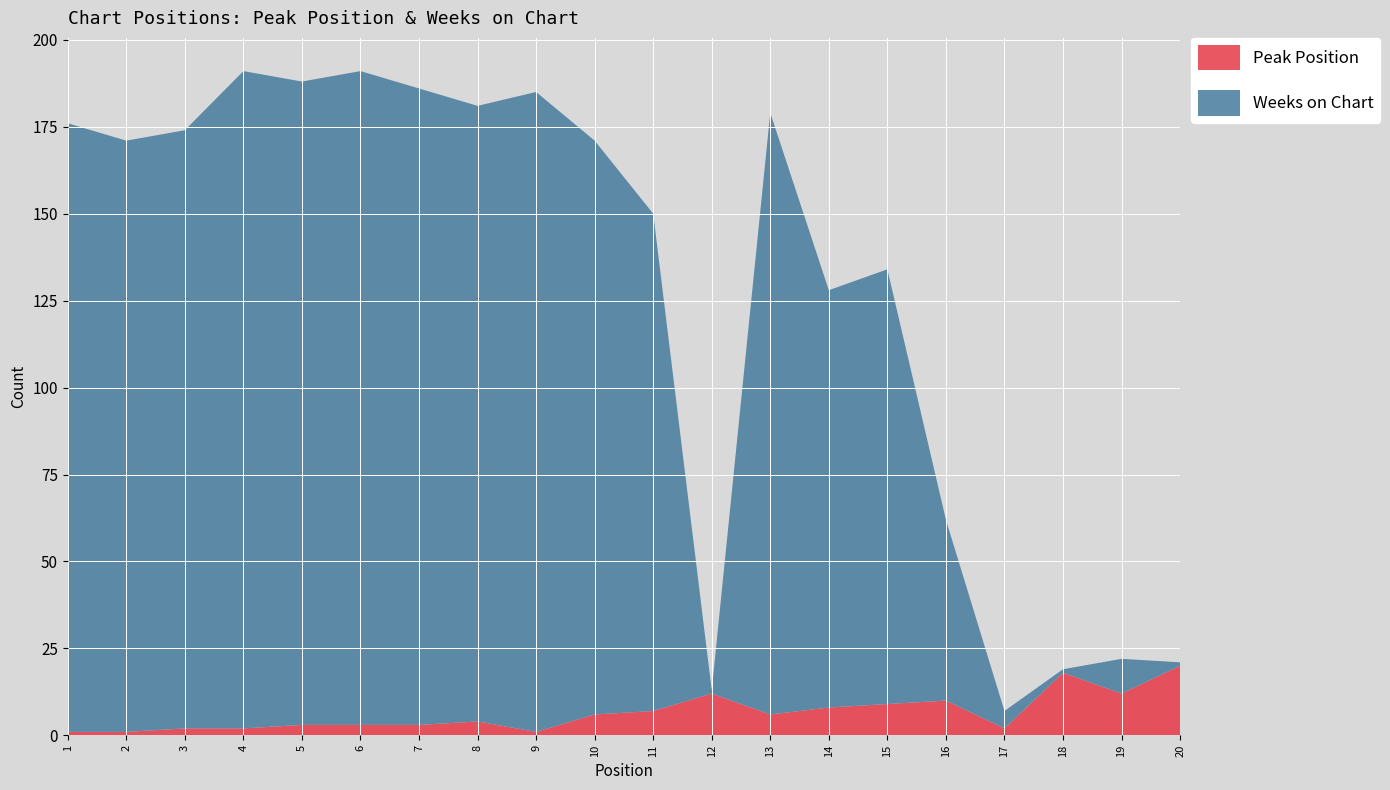

Reading left to right, what are all the values shown in this chart?

Peak Position: 1=1	2=1	3=2	4=2	5=3	6=3	7=3	8=4	9=1	10=6	11=7	12=12	13=6	14=8	15=9	16=10	17=2	18=18	19=12	20=20
Weeks on Chart: 1=175	2=170	3=172	4=189	5=185	6=188	7=183	8=177	9=184	10=165	11=143	12=1	13=173	14=120	15=125	16=52	17=5	18=1	19=10	20=1